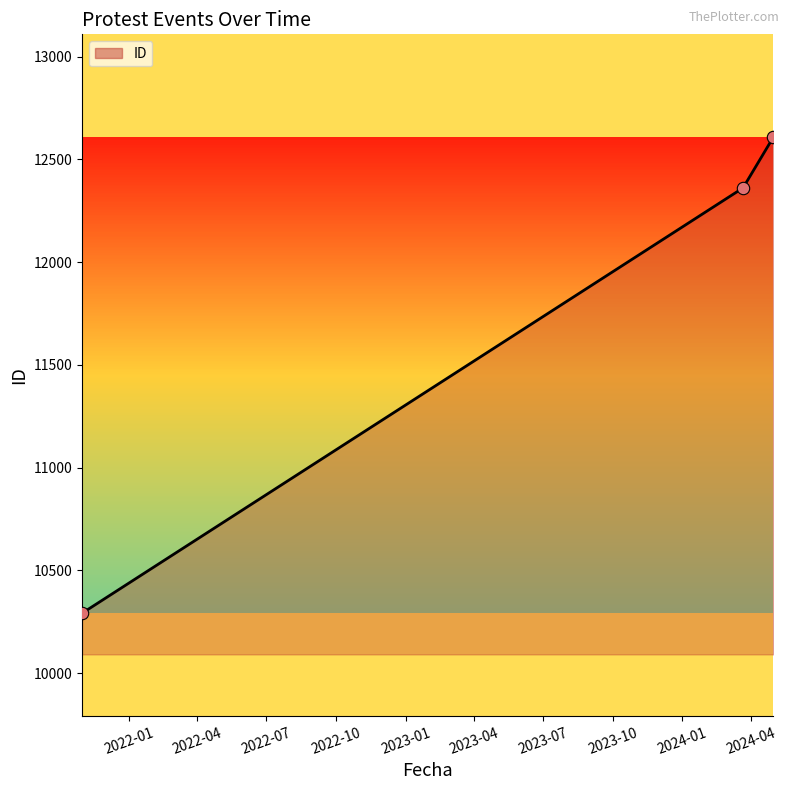

What is the difference between the maximum and minimum values?

2316